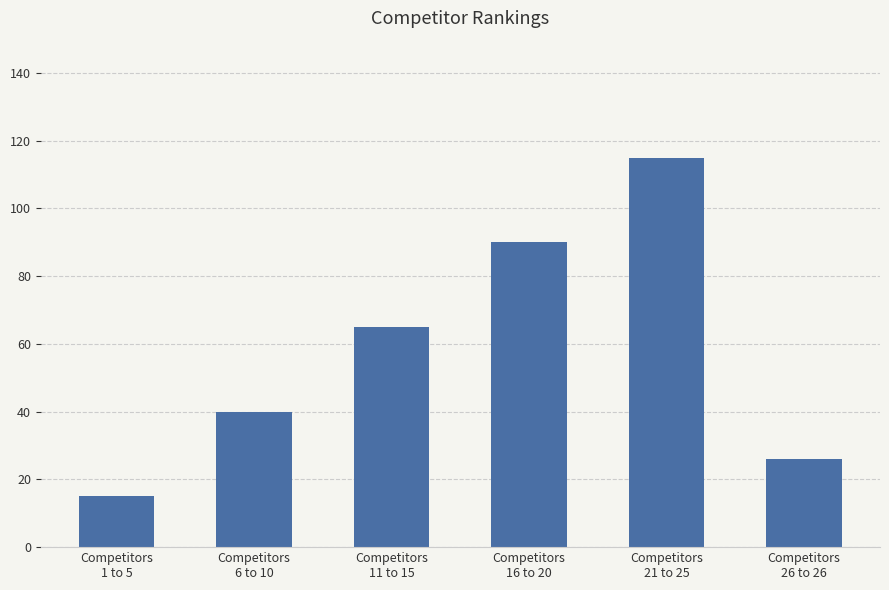

Reading left to right, list all the values displayed in this chart.

Competitors
1 to 5=15	Competitors
6 to 10=40	Competitors
11 to 15=65	Competitors
16 to 20=90	Competitors
21 to 25=115	Competitors
26 to 26=26